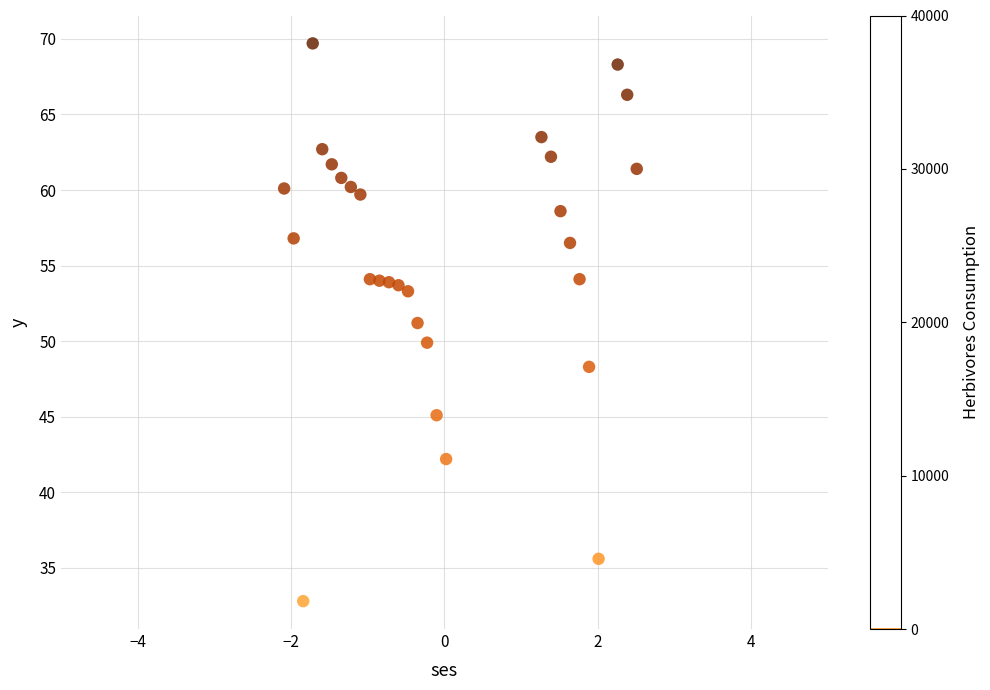

What is the range of Y values (max minus min)?

36.9